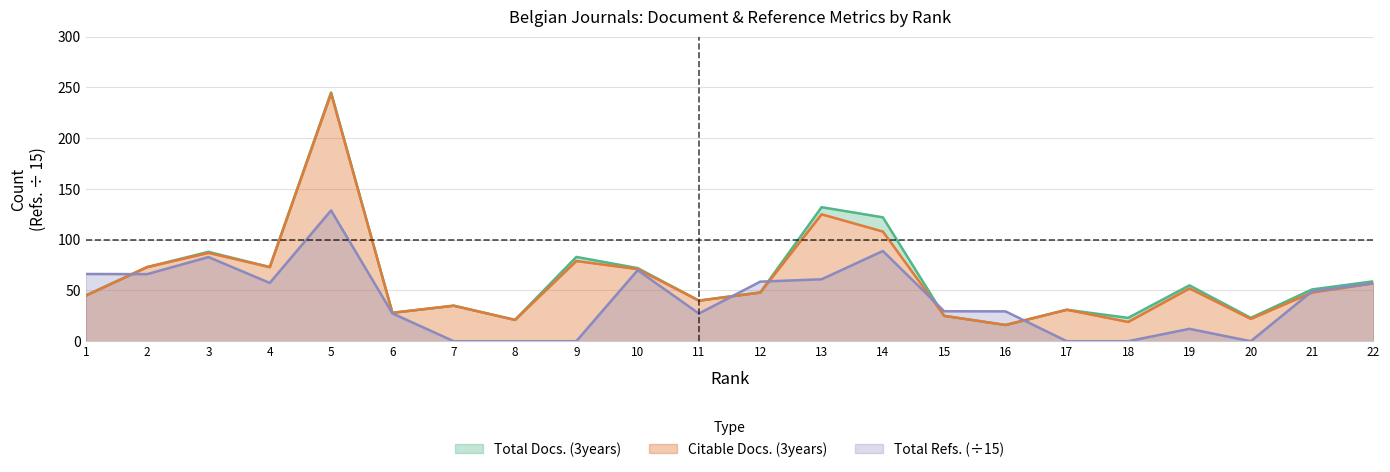

At how many categories does at least one series exceed 95?

3